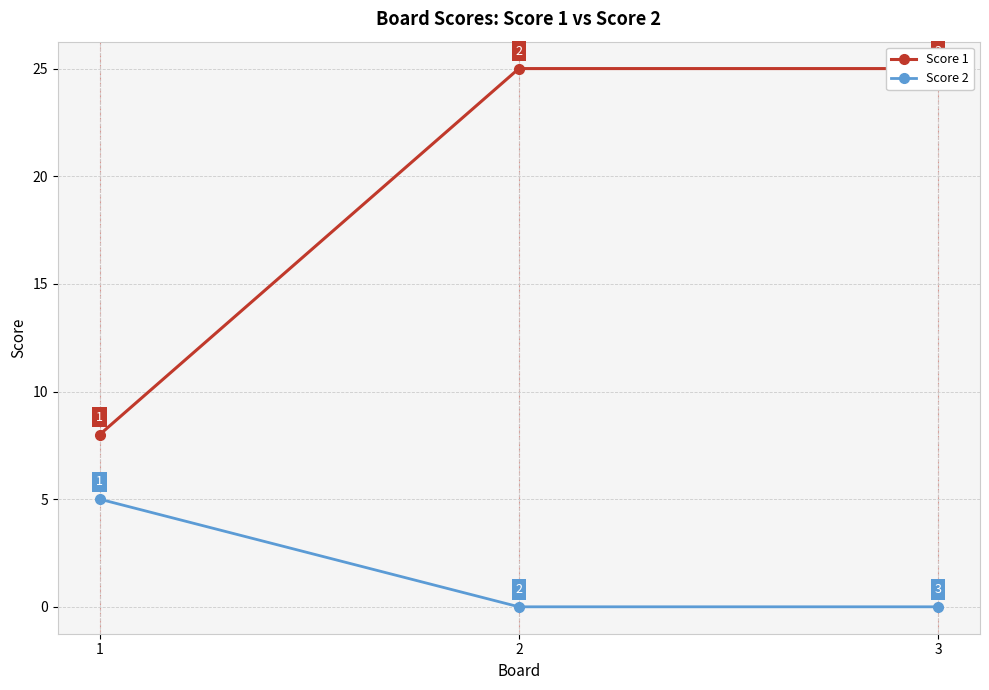

Between 2 and 3, which is larger?

2